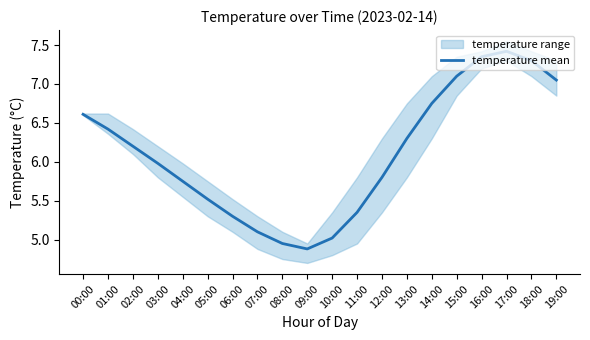

What is the sum of the values at 06:00 and 17:00?

12.7